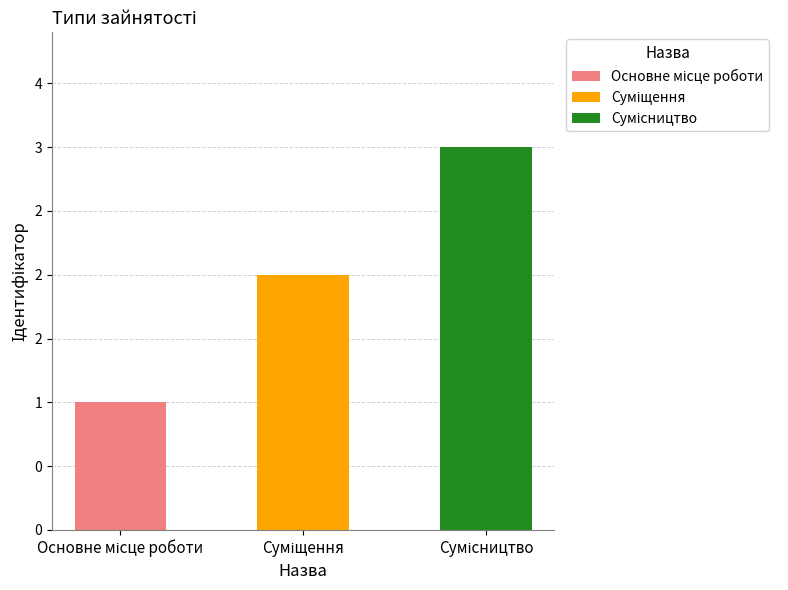

What is the difference between the values at Основне місце роботи and Суміщення?

1